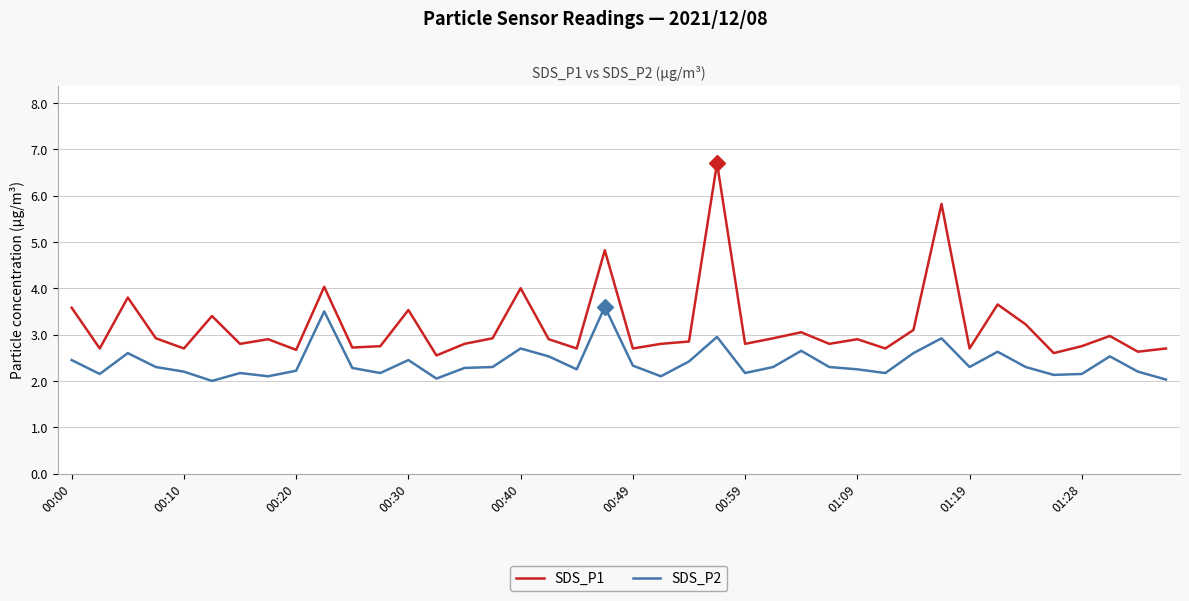

Which series has the largest range (max minus min)?

SDS_P1